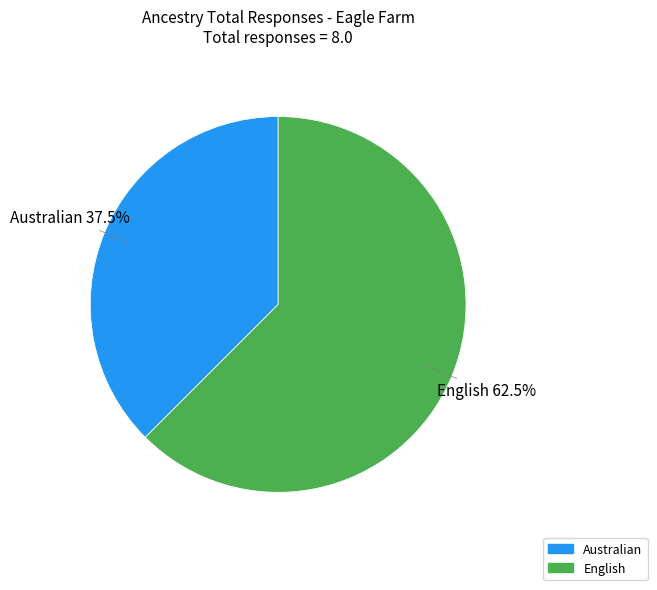

Count the number of slices in the pie.

2